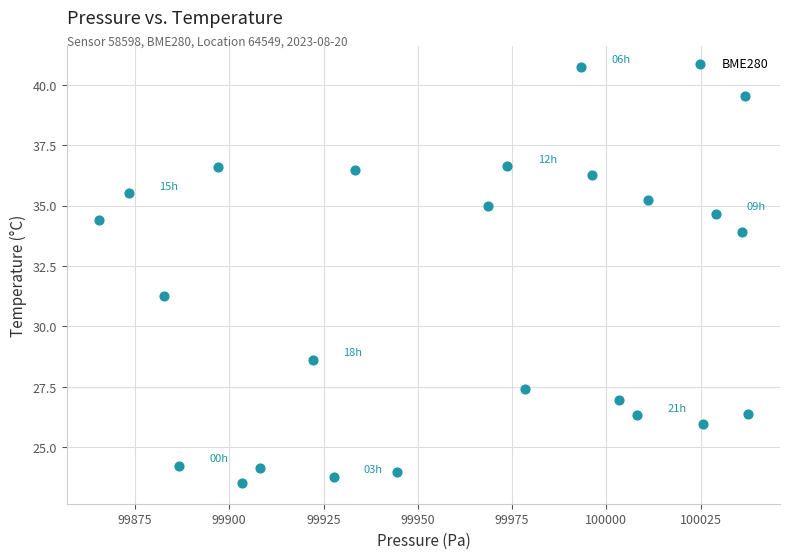

What is the range of X values (max minus min)?

171.9